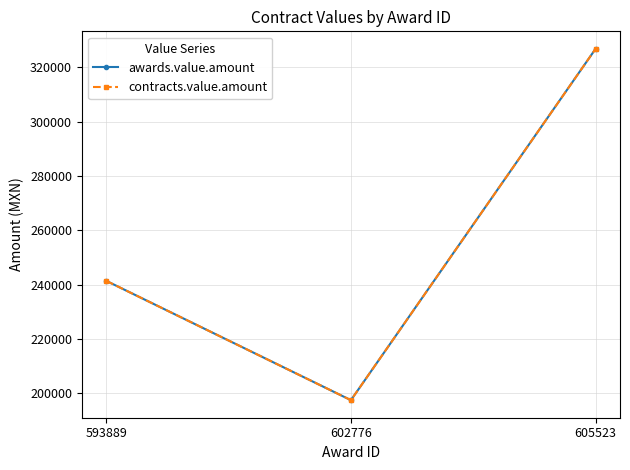

Is this an area chart (filled region under the line)?

No